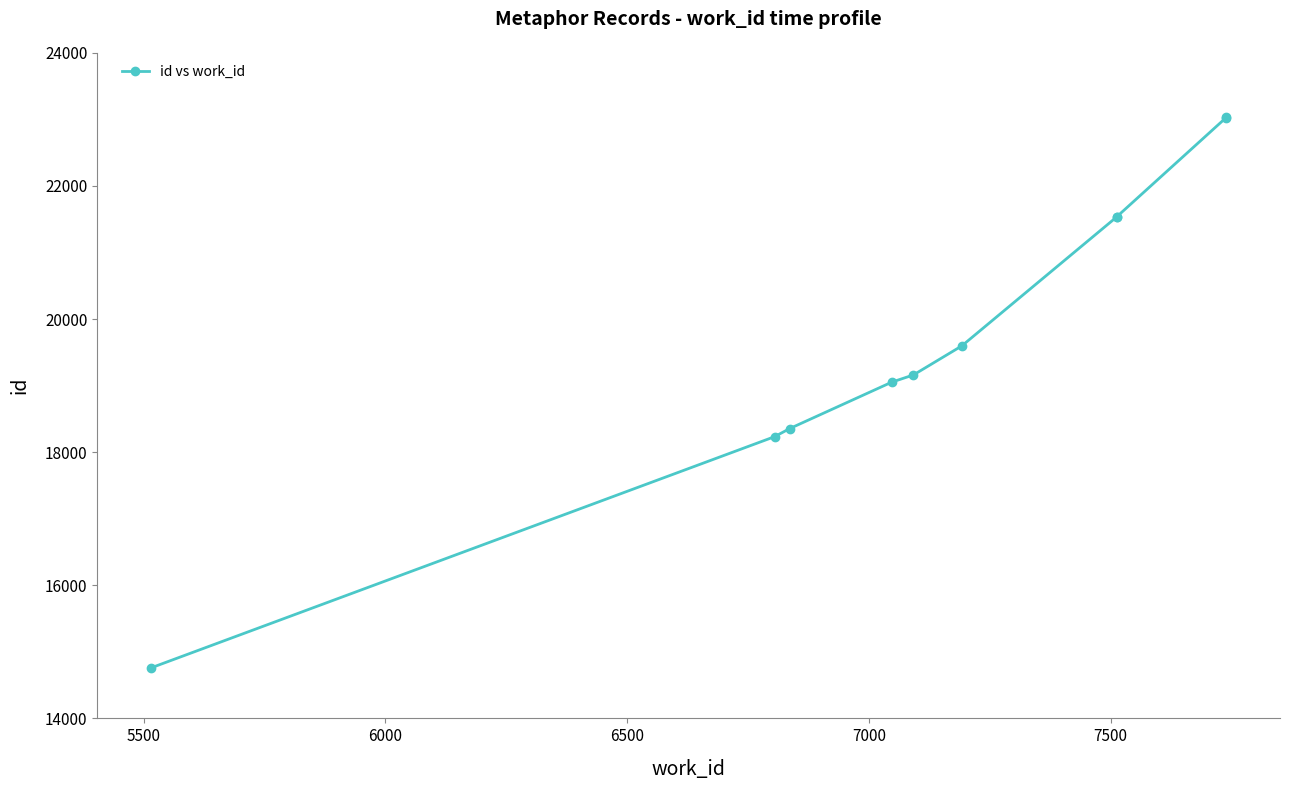

Which has a higher value, 7000 or 6500?

7000